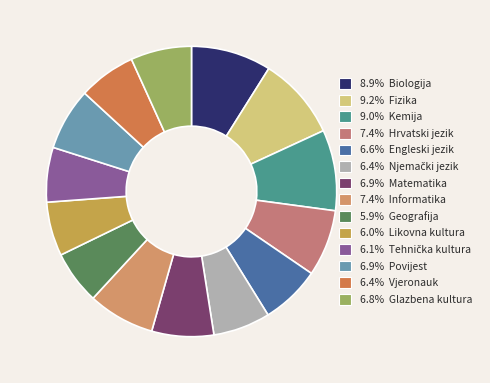

Does any single category account for the majority?

No